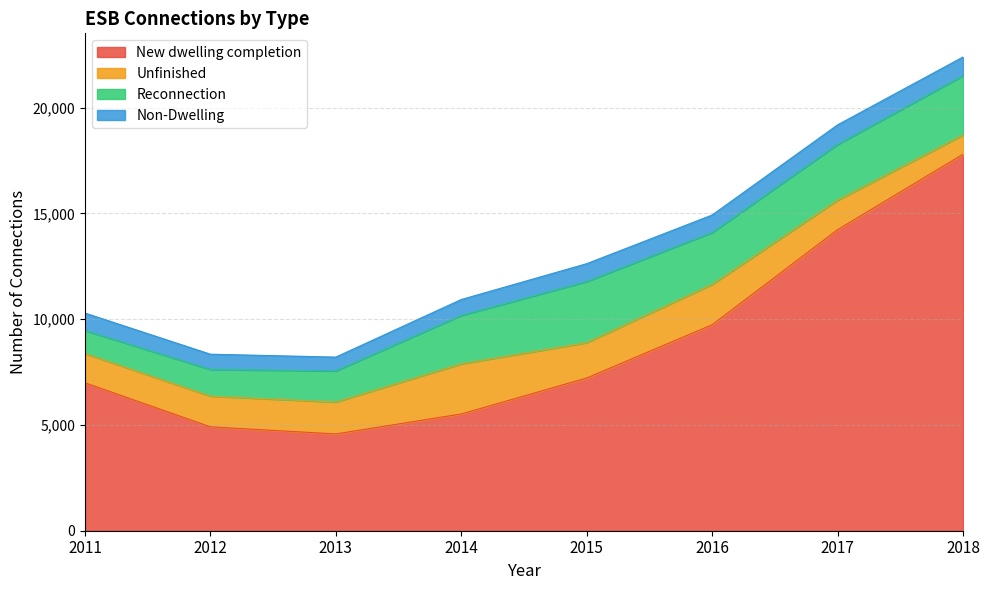

In New dwelling completion, how many points are lower than both neighbors (excluding endpoints)?

1